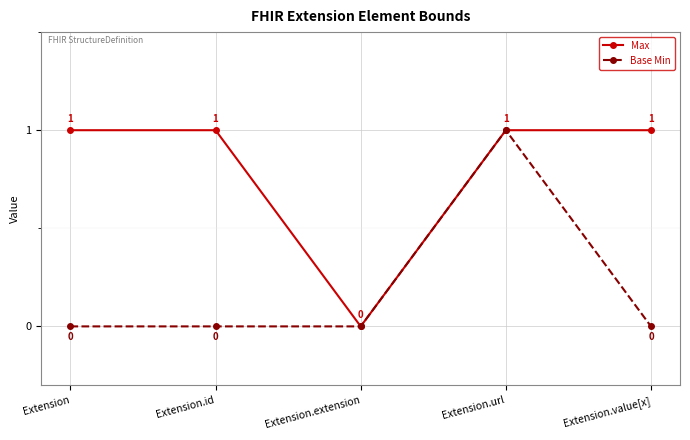

What is the label of the 3rd point from the right?

Extension.extension